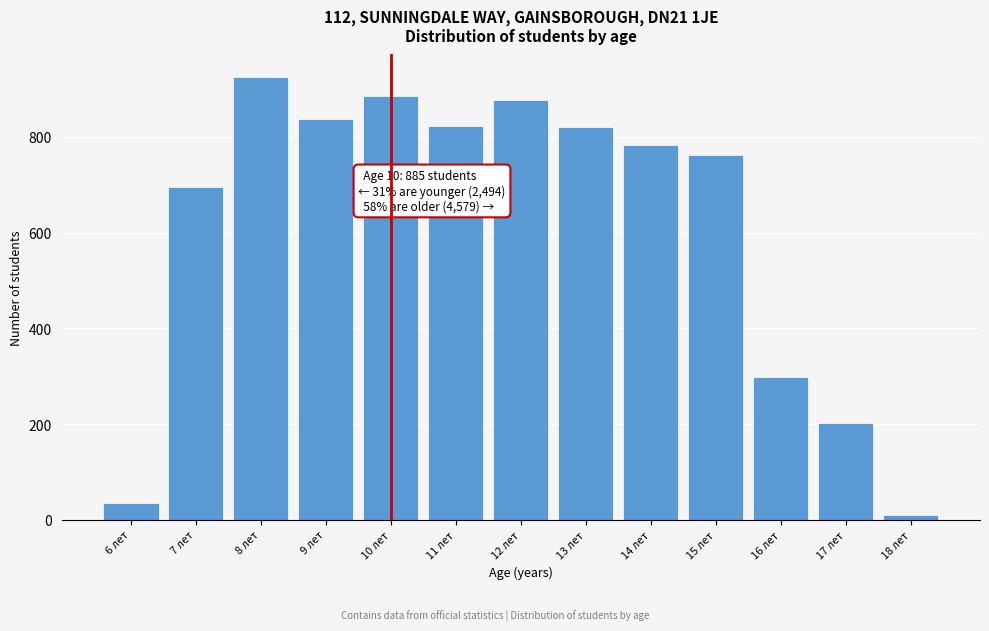

Approximately how many times larger is the value at 7 лет compared to 6 лет?

19.3